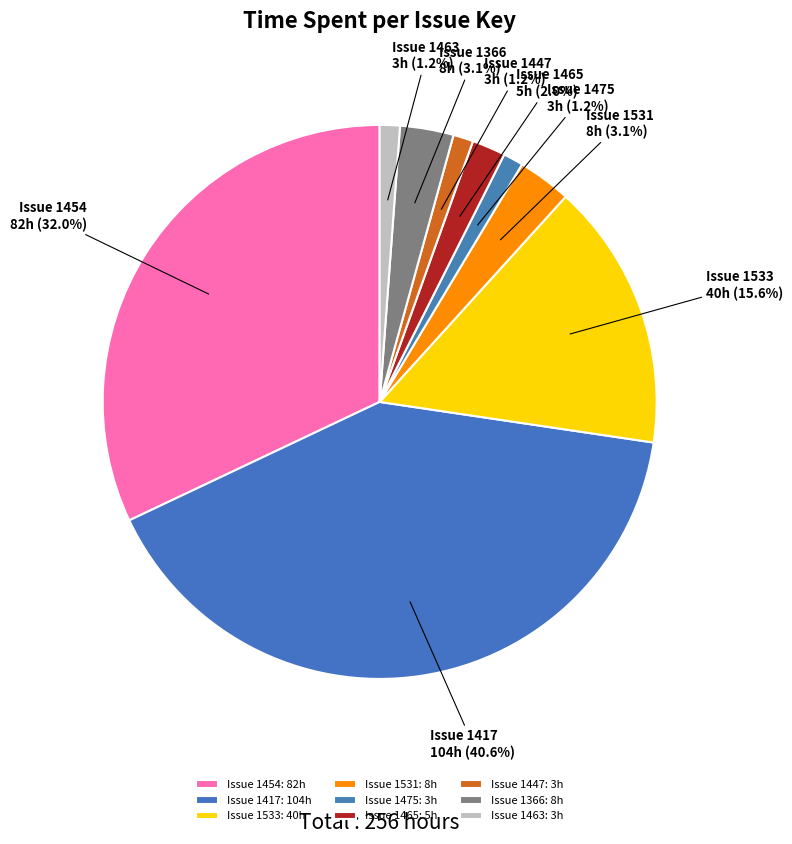

How many slices are in this pie chart?

9